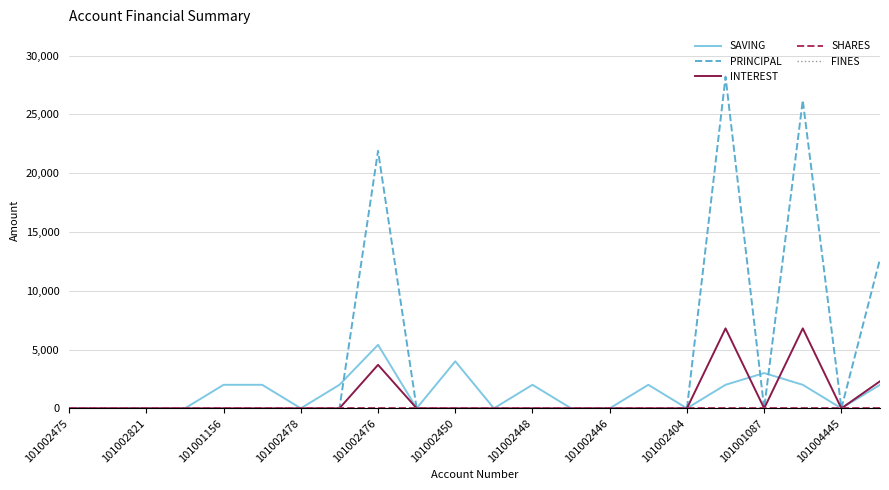

Does the chart have visible grid lines?

Yes